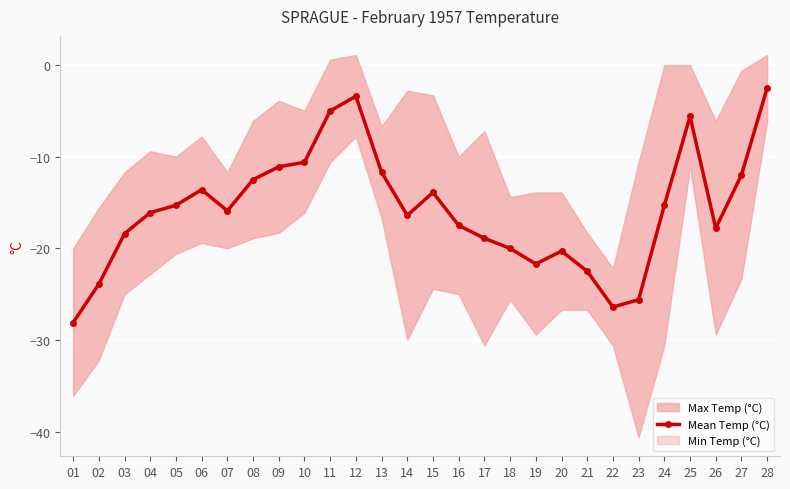

Which has a higher value, 06 or 12?

12